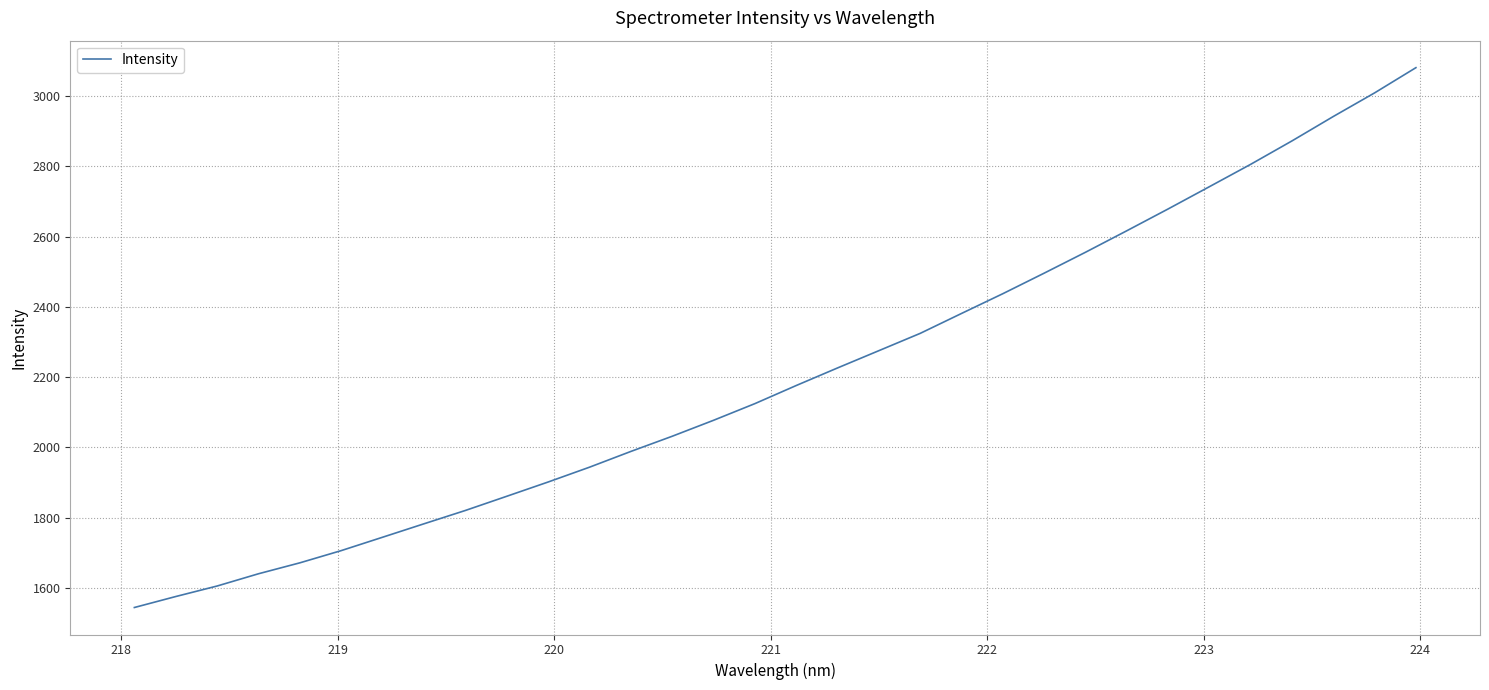

Does the chart display data point markers on the line(s)?

No